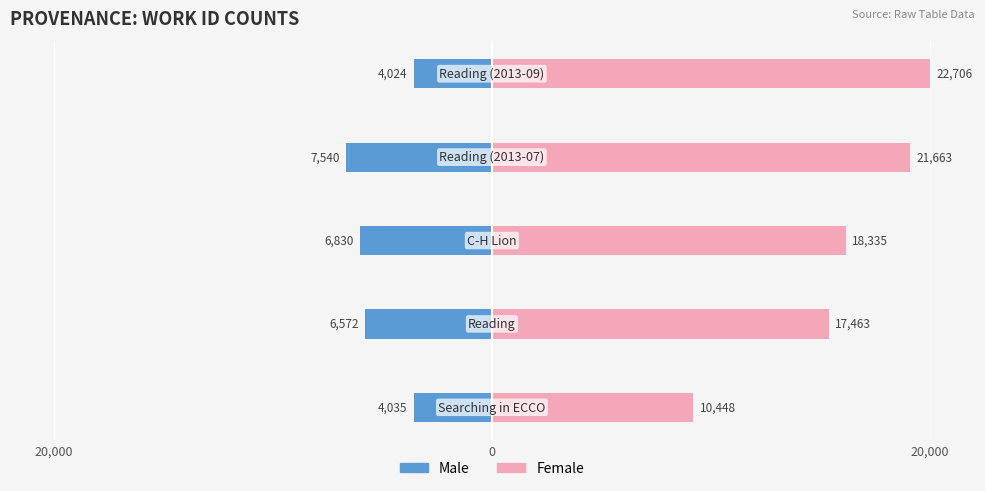

Which series has the widest spread of values?

Female